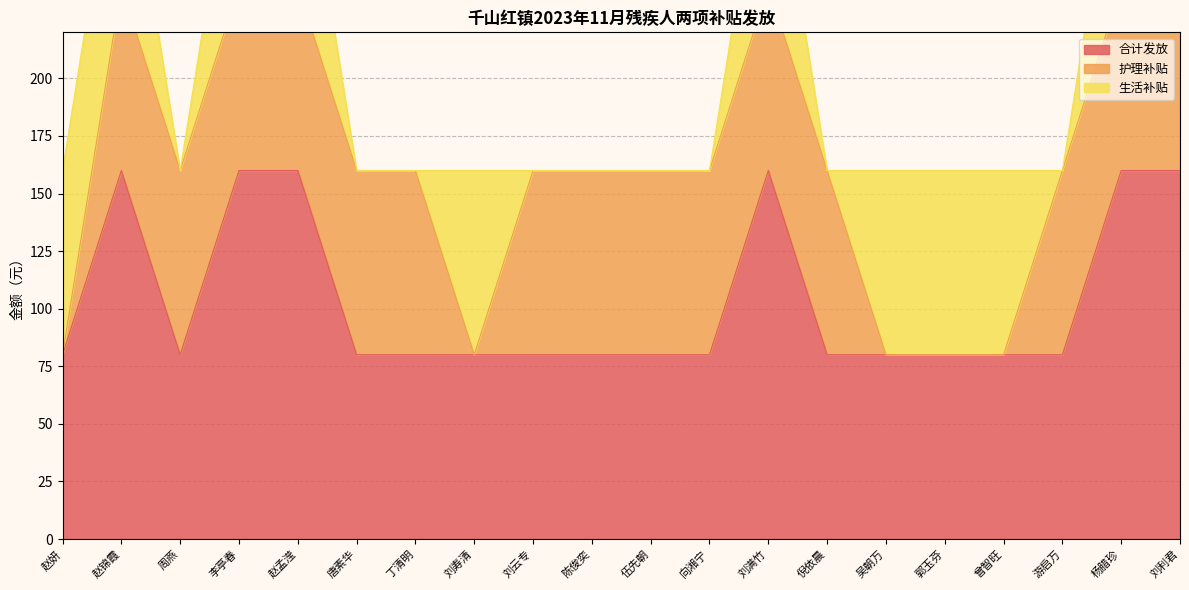

What is the label of the 5th point from the left?

赵孟滢